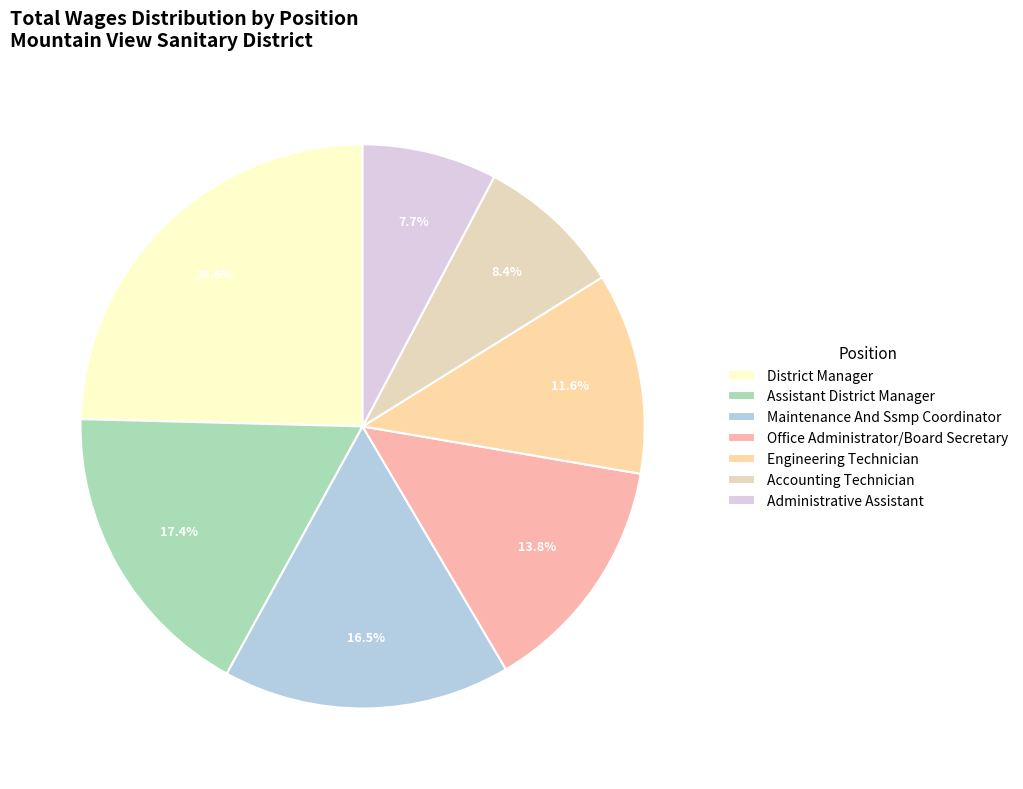

Rank the categories by value from lowest to highest.

Administrative Assistant, Accounting Technician, Engineering Technician, Office Administrator/Board Secretary, Maintenance And Ssmp Coordinator, Assistant District Manager, District Manager